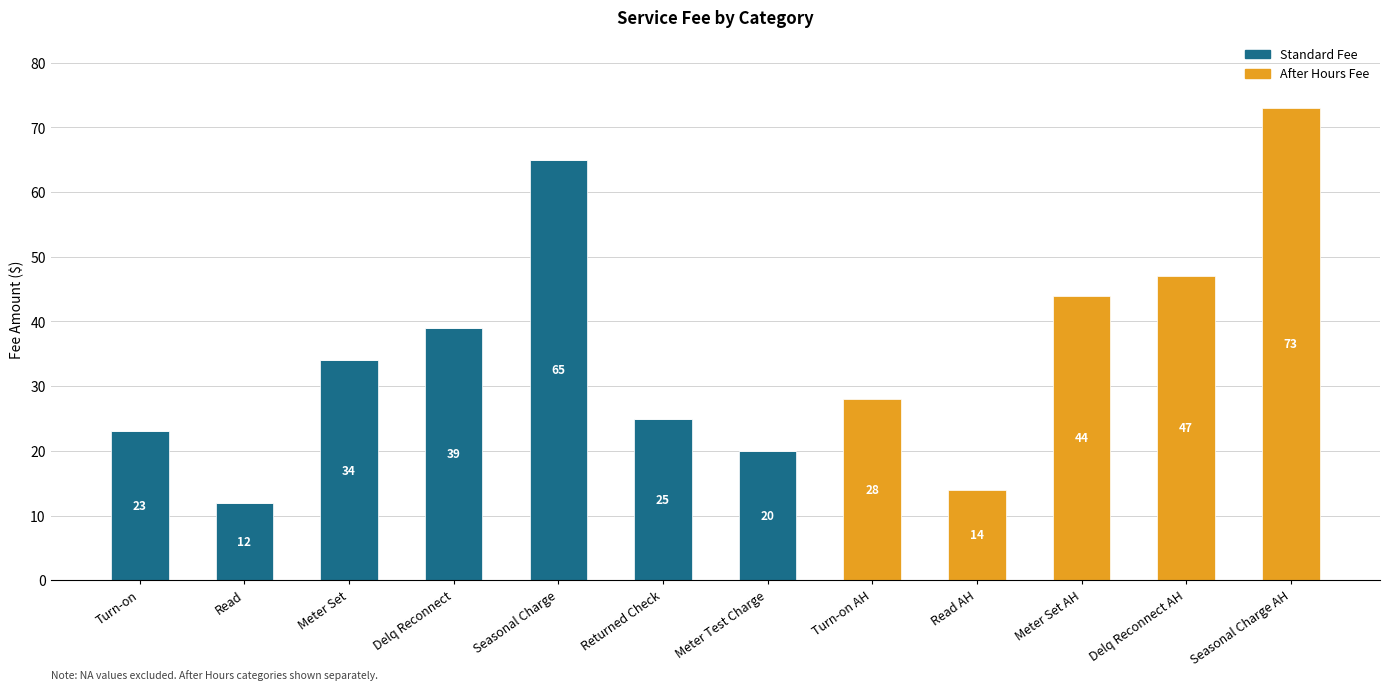

Reading left to right, what are the values for Standard Fee?

Turn-on=23	Read=12	Meter Set=34	Delq Reconnect=39	Seasonal Charge=65	Returned Check=25	Meter Test Charge=20	Turn-on AH=0	Read AH=0	Meter Set AH=0	Delq Reconnect AH=0	Seasonal Charge AH=0